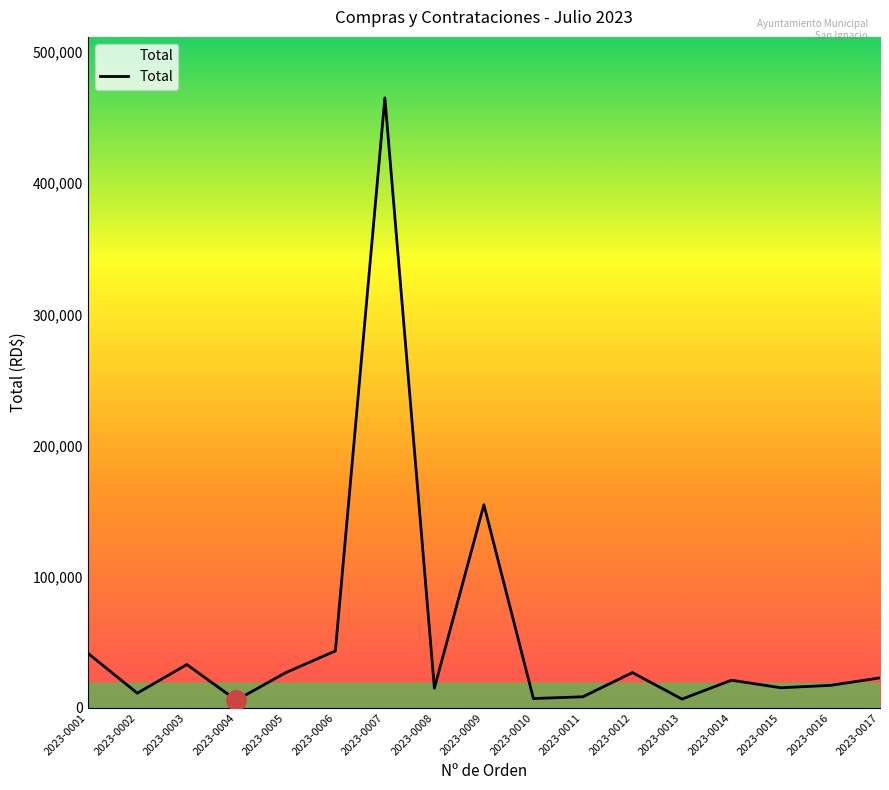

Does the chart display data point markers on the line(s)?

No